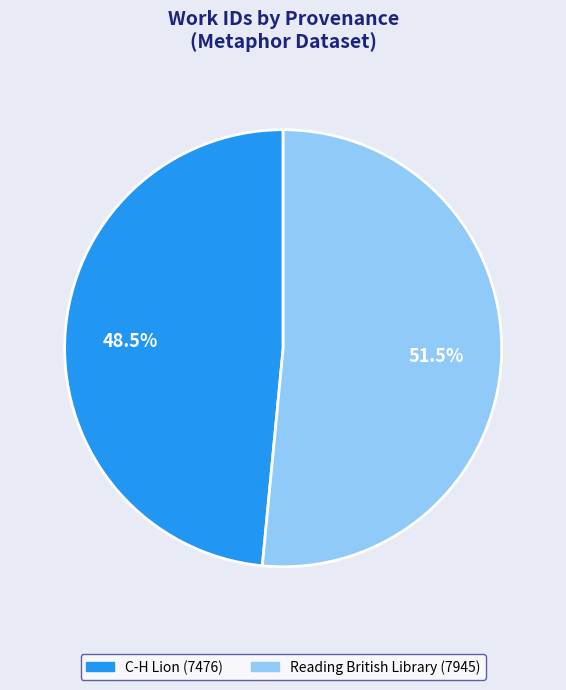

How many slices are in this pie chart?

2